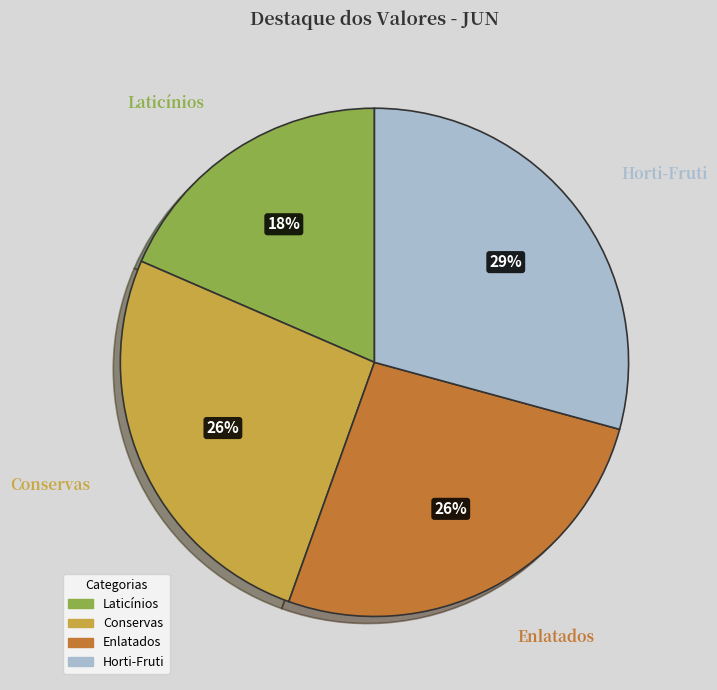

What is the ratio of the value at Laticínios to the value at Enlatados?

0.7